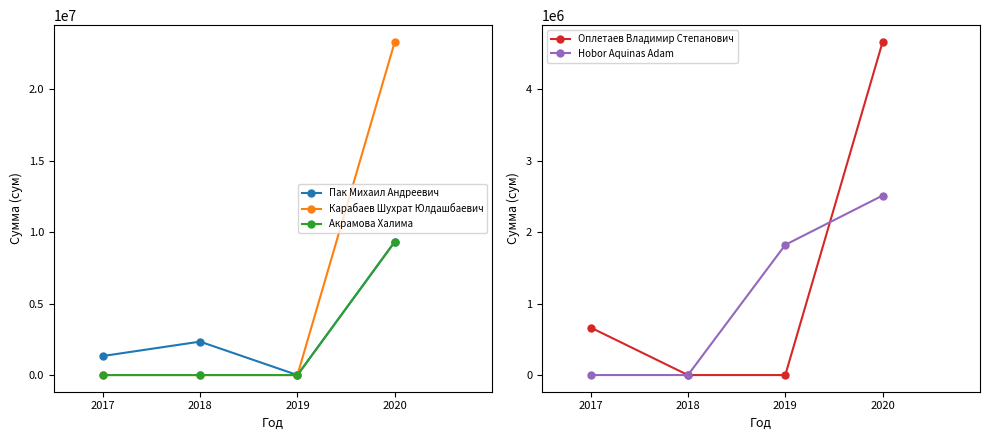

How many Оплетаев Владимир Степанович values are between 0 and 4666400?

4